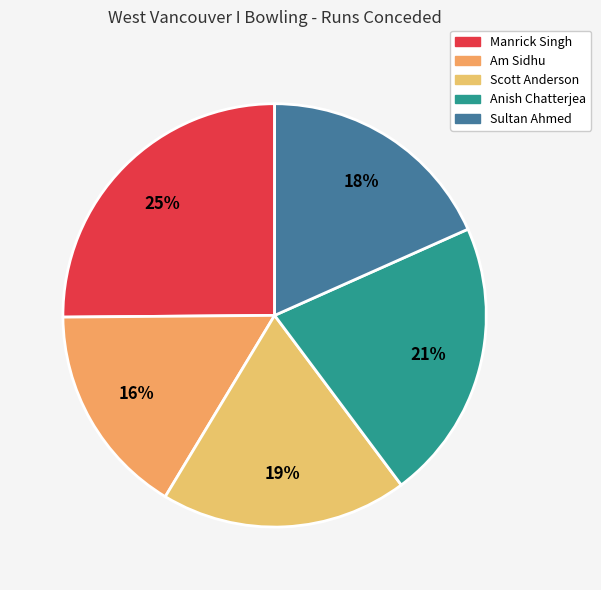

What percentage is the Manrick Singh slice, to the nearest percent?

25%